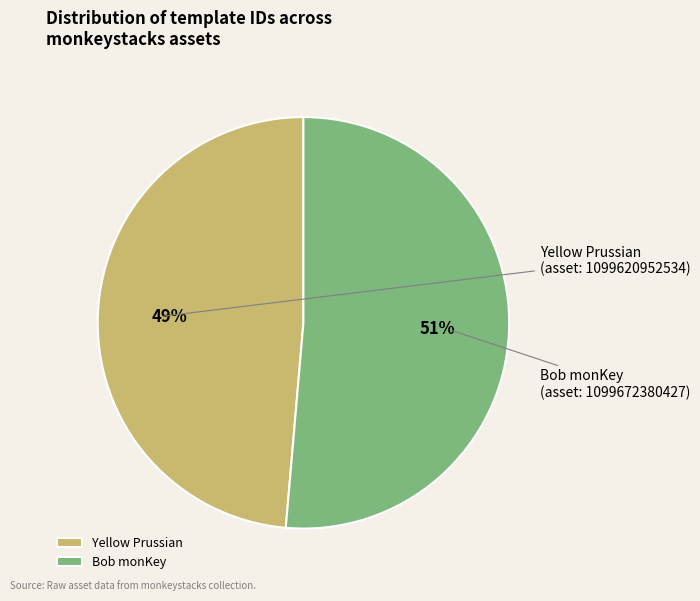

The Yellow Prussian slice represents 40% of the pie. True or false?

False